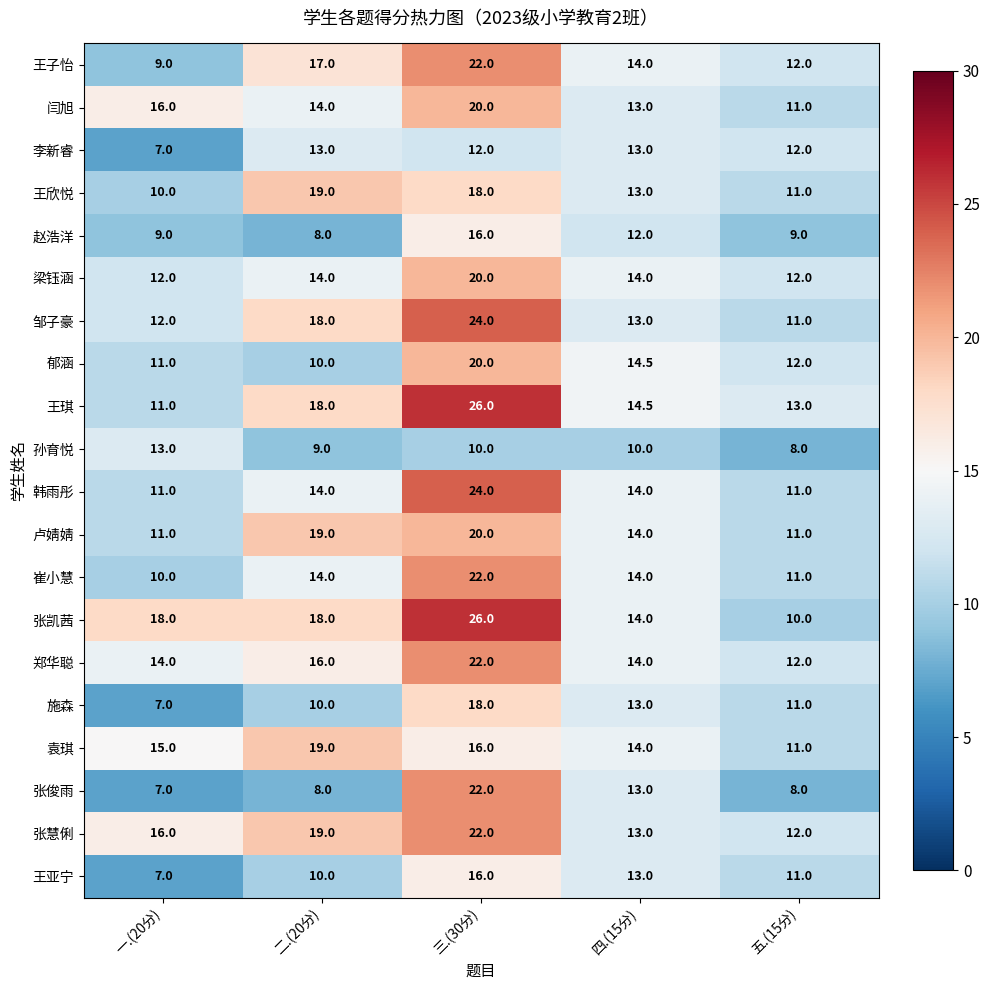

What is the total value across all series at 三.(30分)?

396.0